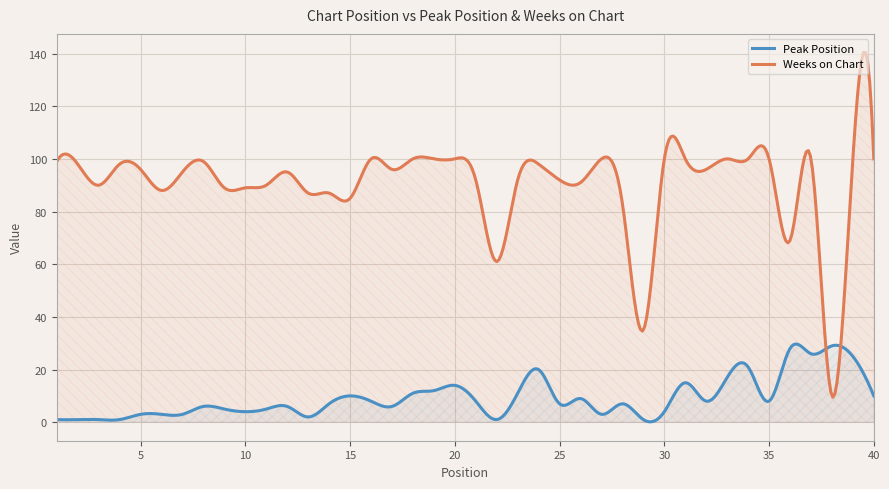

The value of Weeks on Chart at 14 is 87. True or false?

True